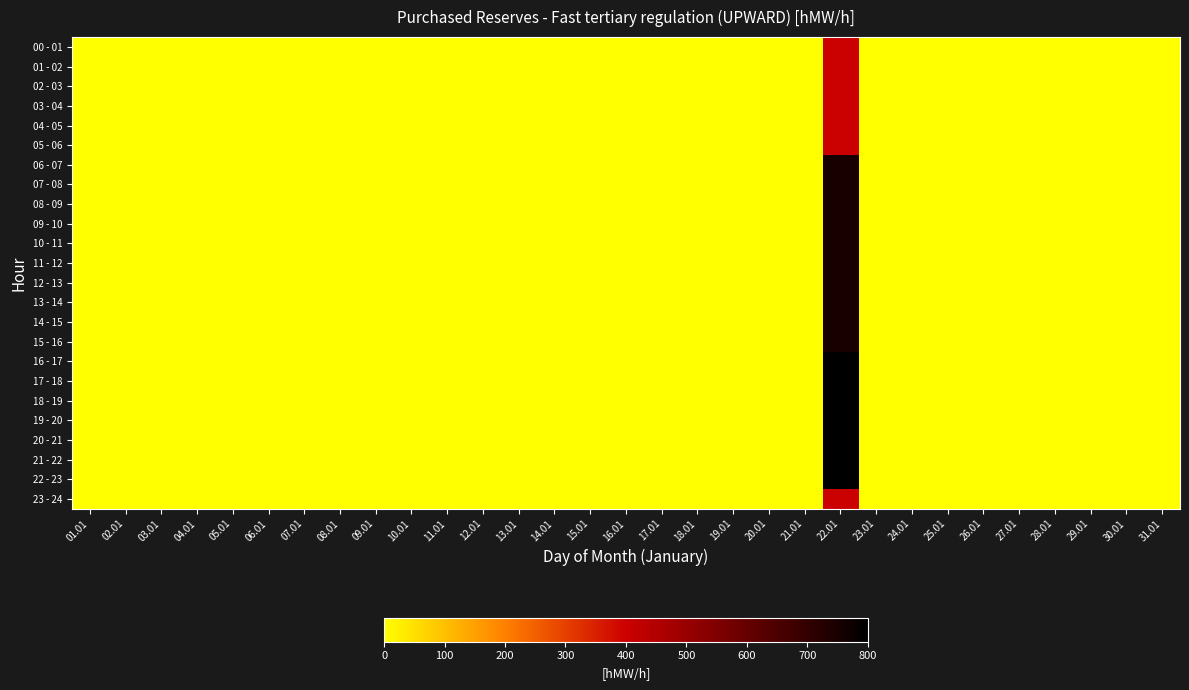

At 18.01, list the series in order from smallest to largest.

00 - 01, 01 - 02, 02 - 03, 03 - 04, 04 - 05, 05 - 06, 06 - 07, 07 - 08, 08 - 09, 09 - 10, 10 - 11, 11 - 12, 12 - 13, 13 - 14, 14 - 15, 15 - 16, 16 - 17, 17 - 18, 18 - 19, 19 - 20, 20 - 21, 21 - 22, 22 - 23, 23 - 24